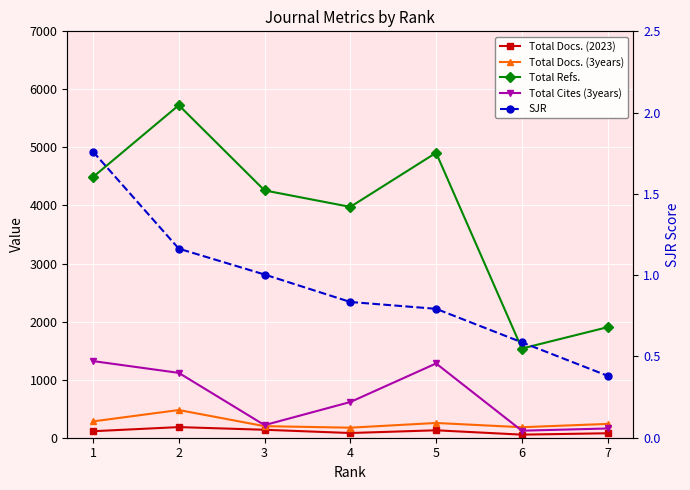

In Total Cites (3years), how many points are lower than both neighbors (excluding endpoints)?

2